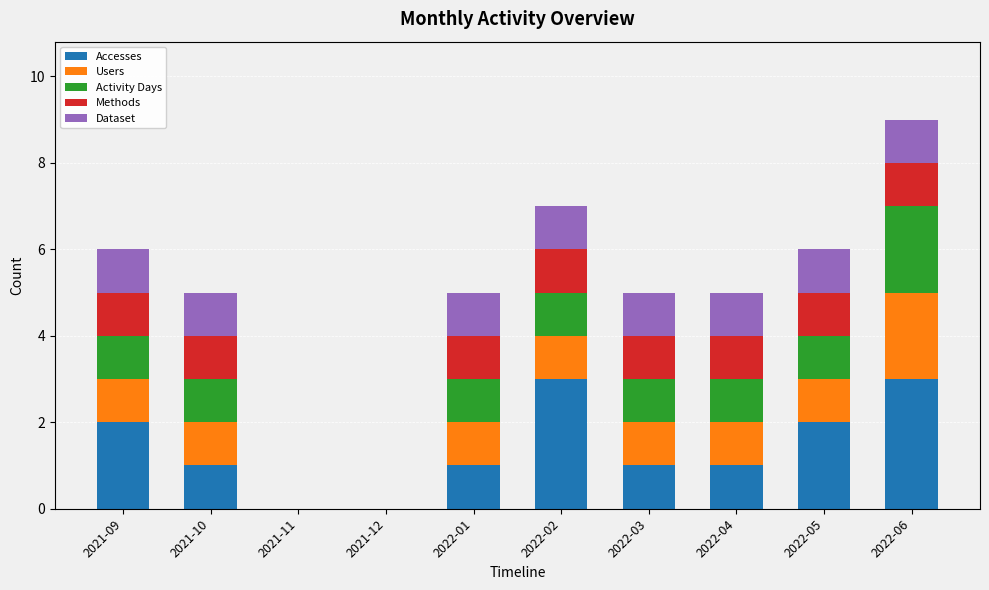

What is the total value across all series at 2022-02?

7